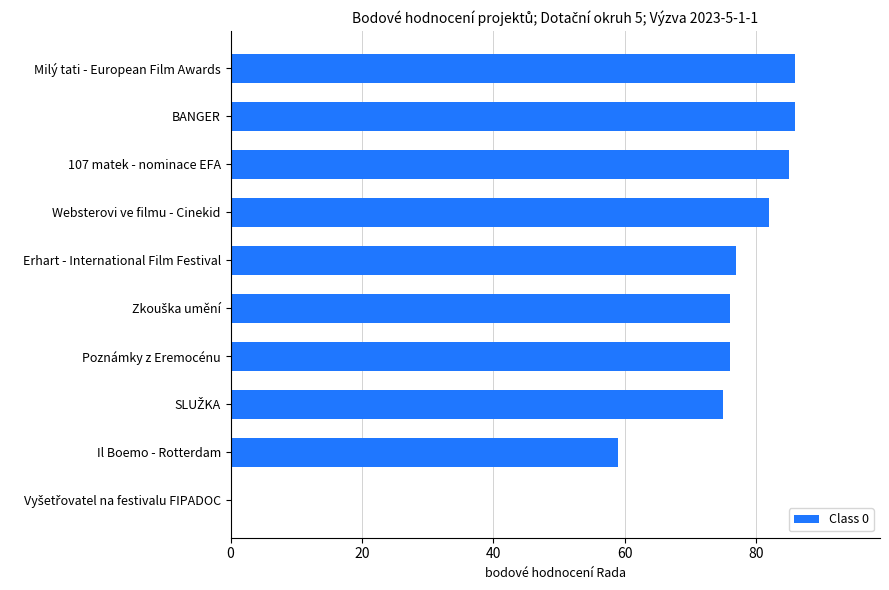

What is the sum of the values at 107 matek - nominace EFA and Erhart - International Film Festival?

162